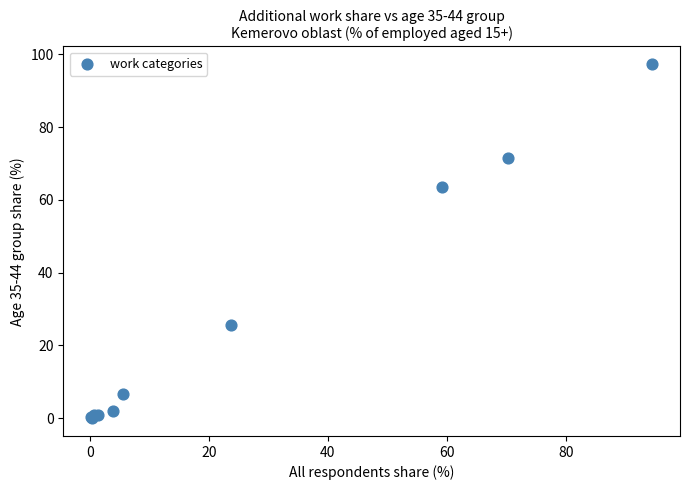

What Y value in the scatter plot is closest to 48?

63.4